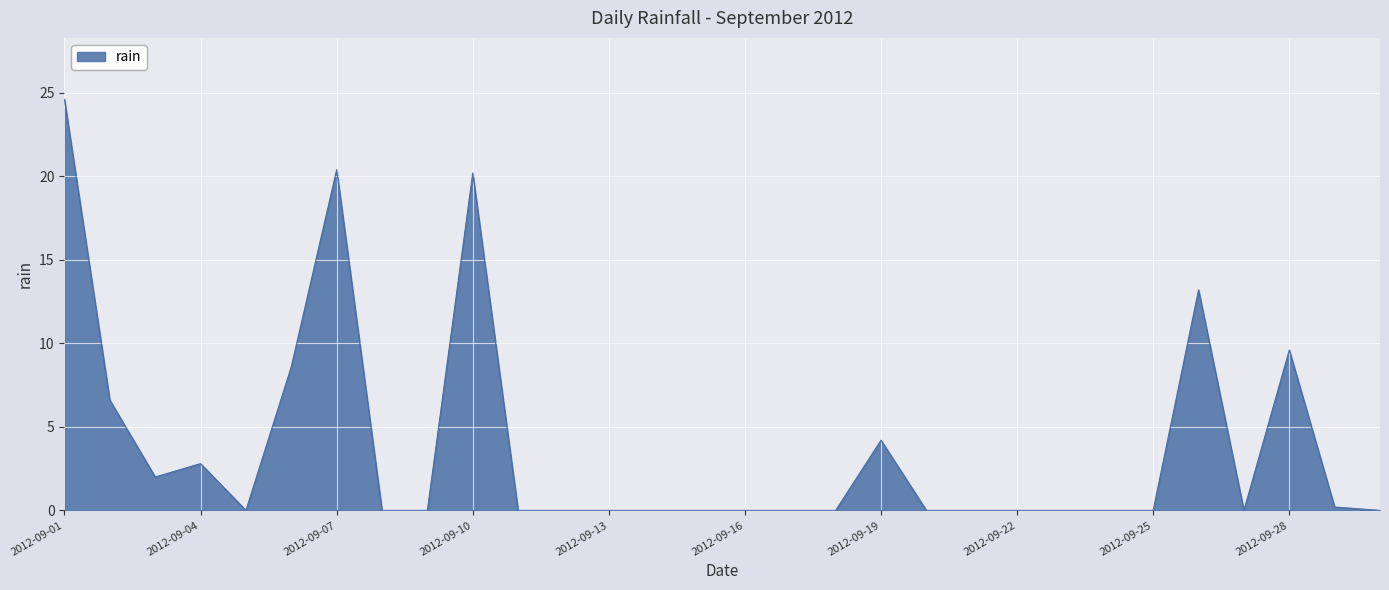

What is the greatest value displayed?

24.6